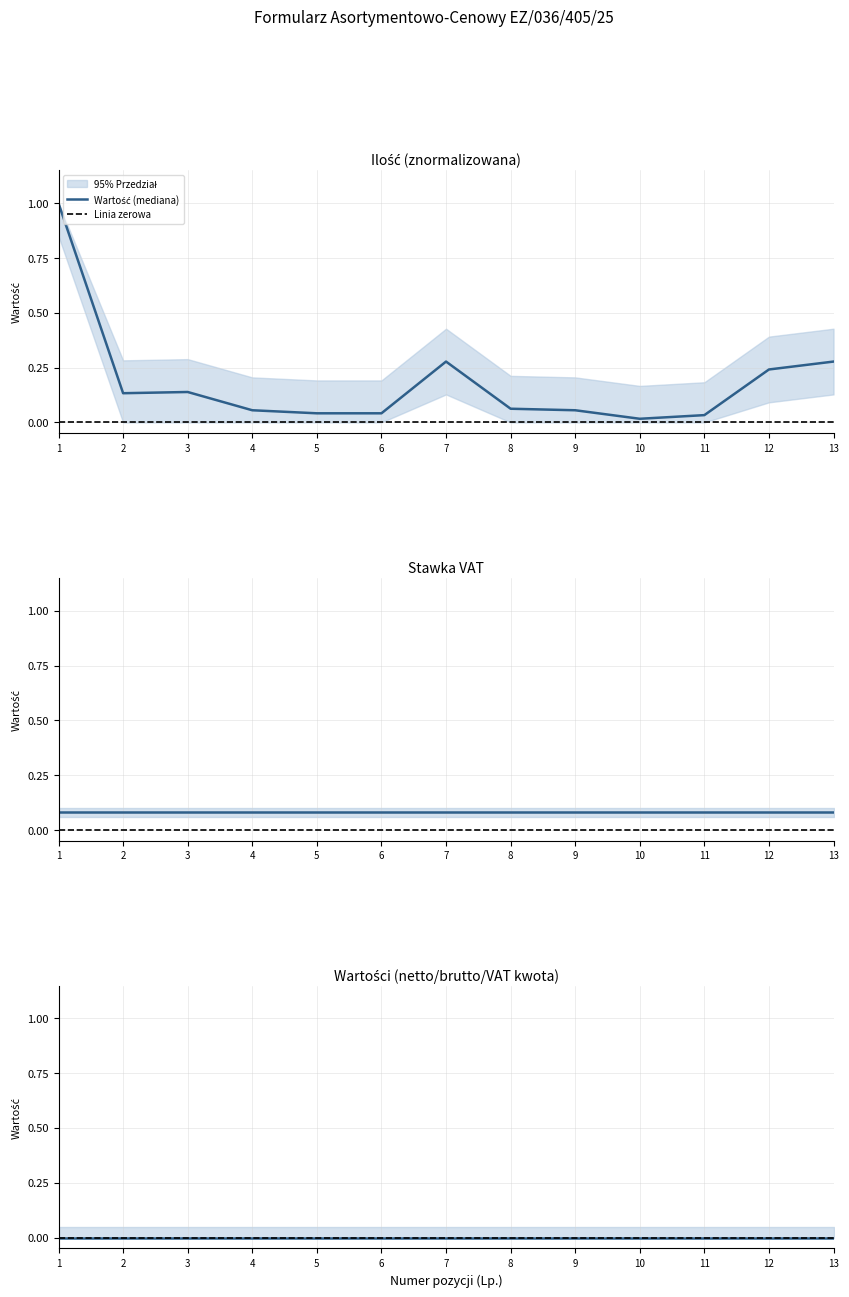

Where is the data nearest to the value 0?

10